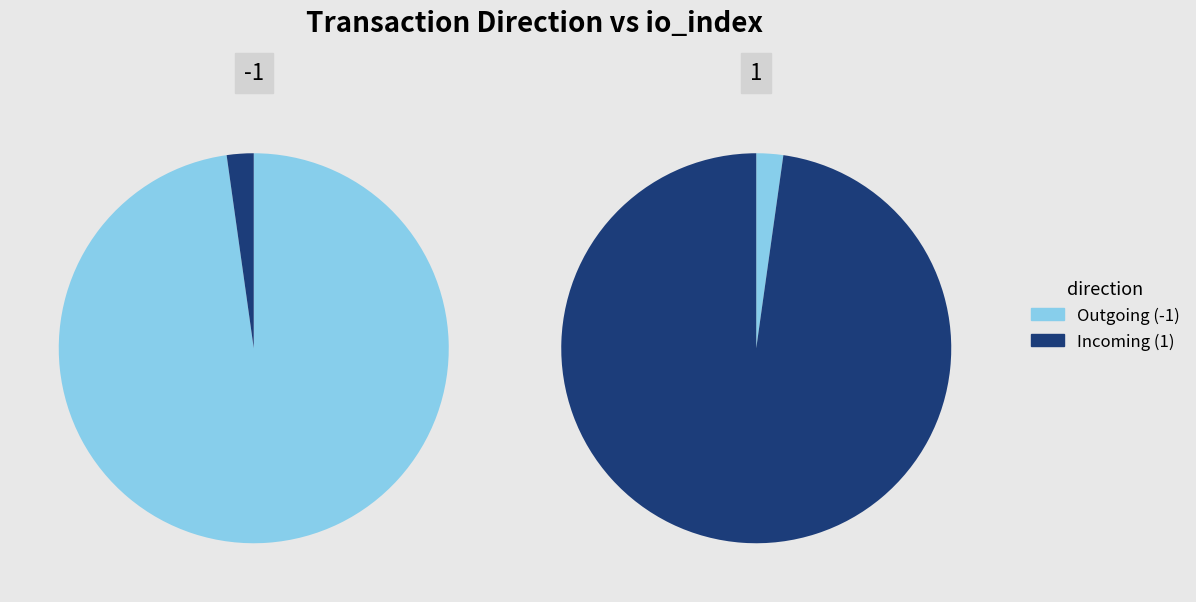

Count the number of slices in the pie.

2